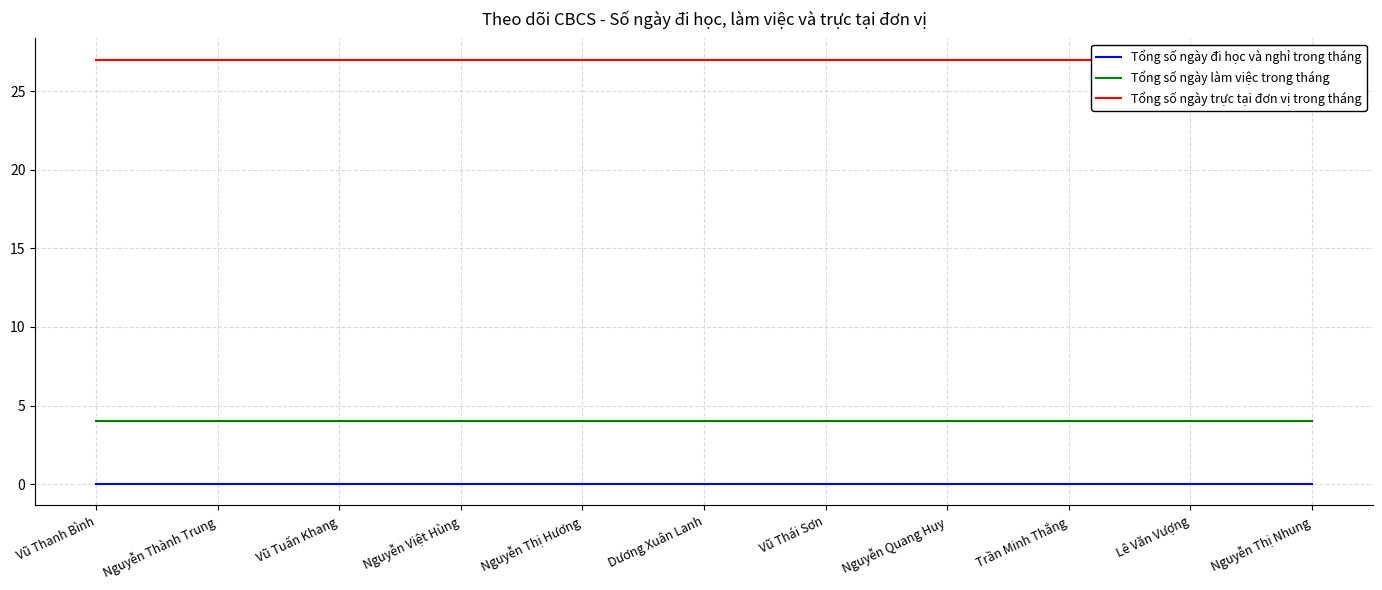

True or false: Tổng số ngày trực tại đơn vị trong tháng and Tổng số ngày đi học và nghỉ trong tháng cross at least once.

False